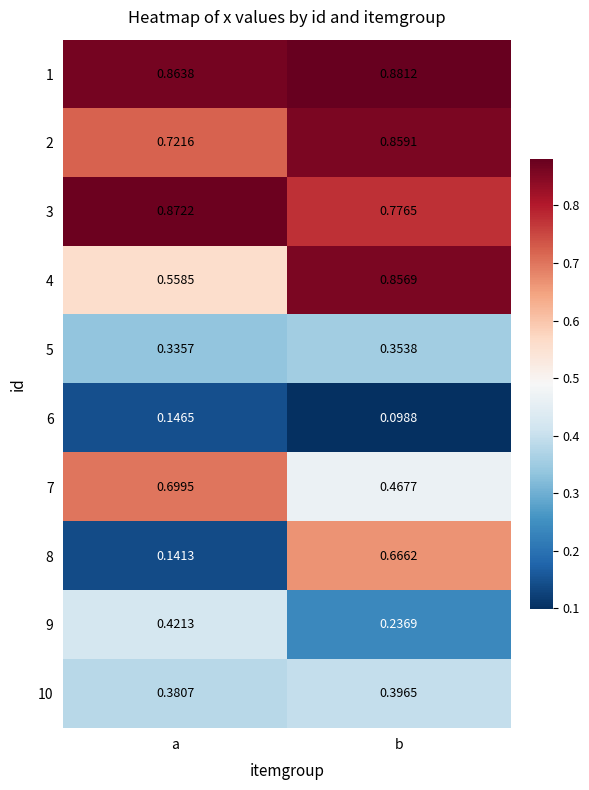

Which series has the widest spread of values?

8